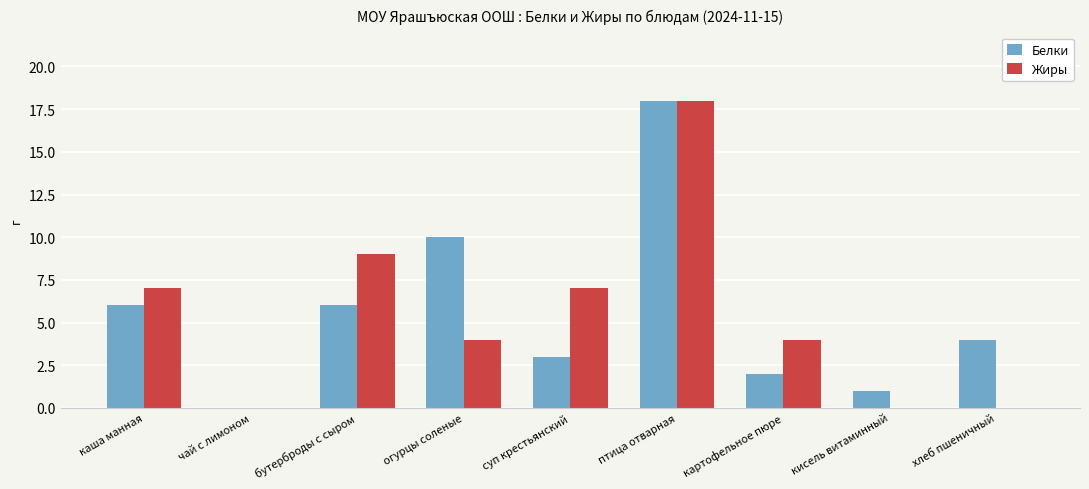

Are the bars grouped side by side (vs. stacked)?

Yes